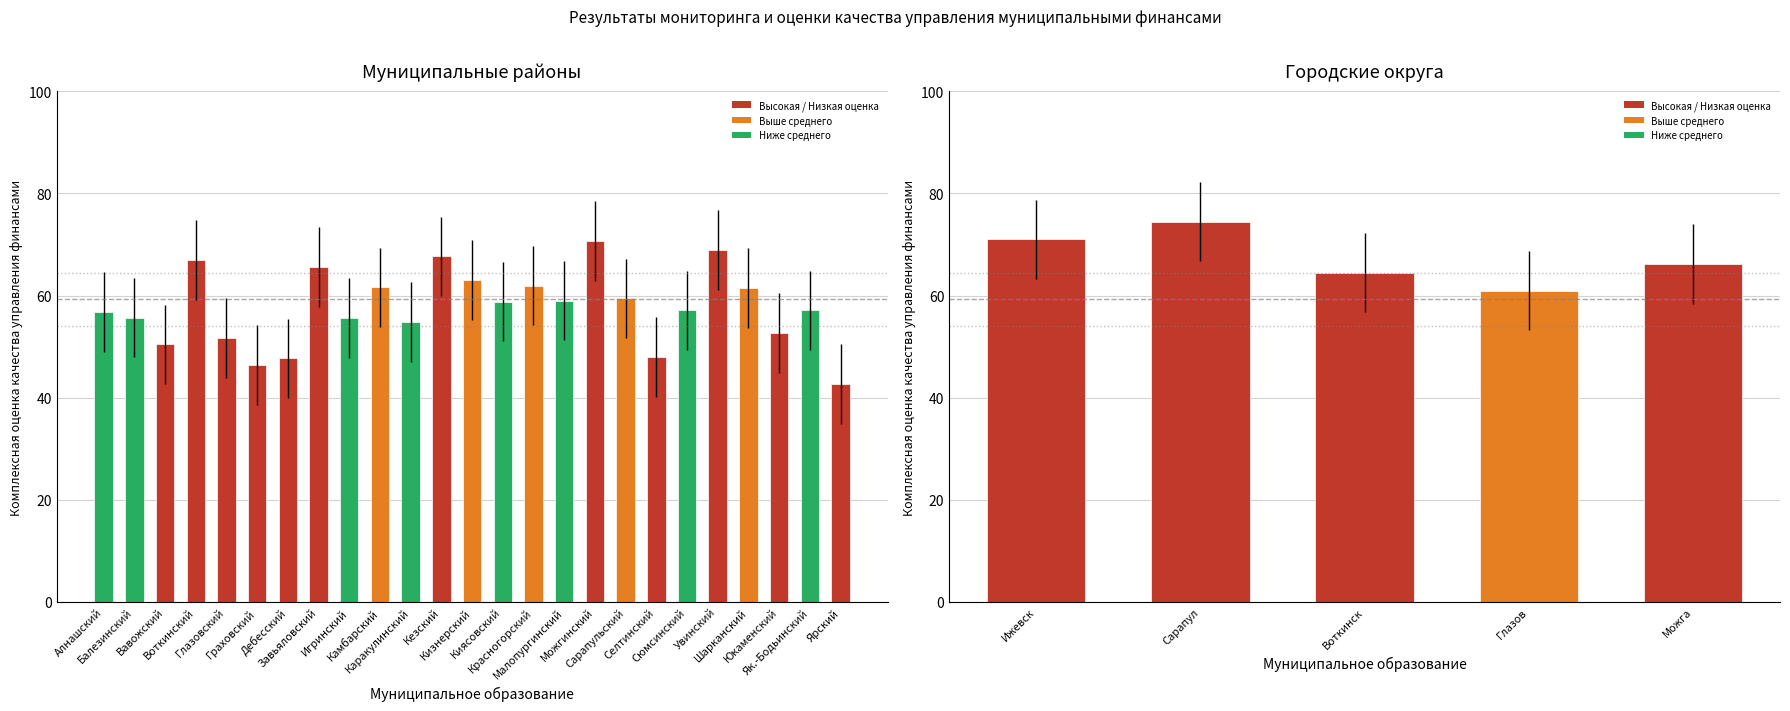

How many values exceed 66?

3